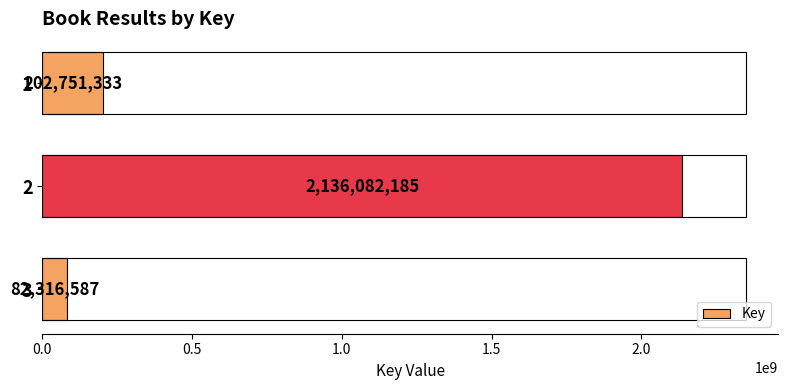

What is the smallest value displayed?

82316587